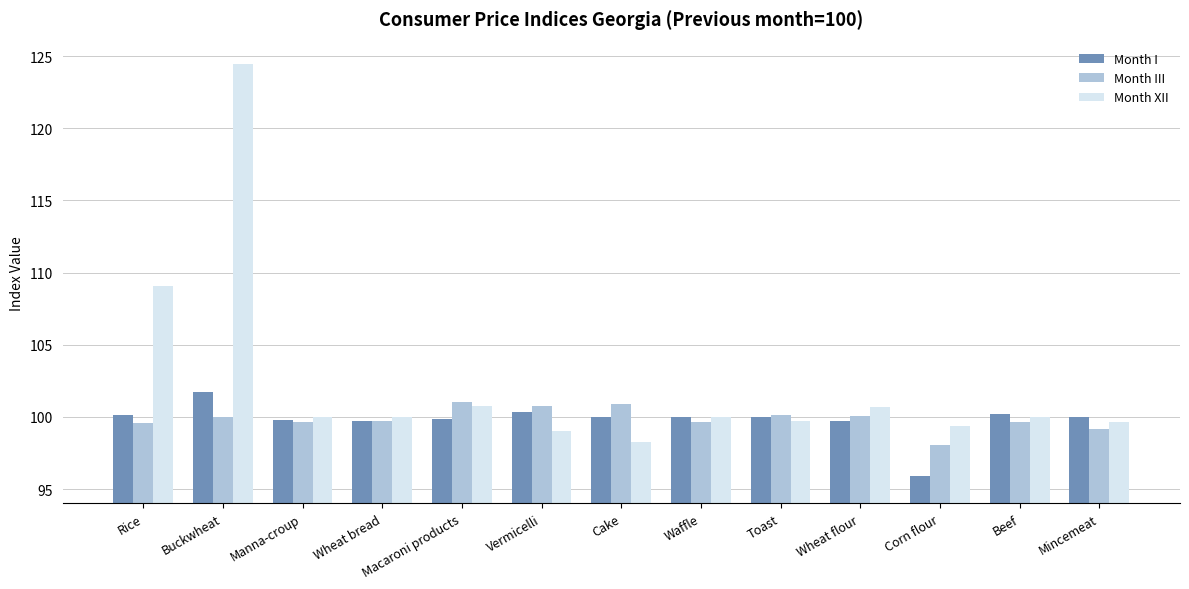

Rank the series by their maximum value, from highest to lowest.

Month XII, Month I, Month III